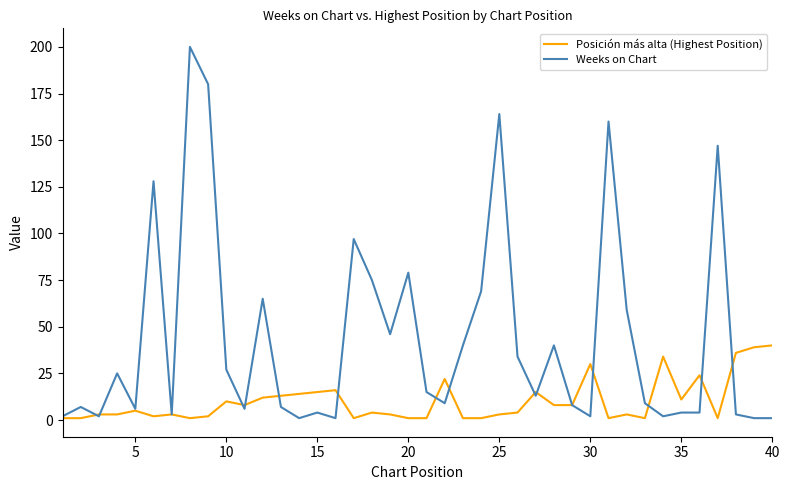

Count the number of categories in the chart.

40